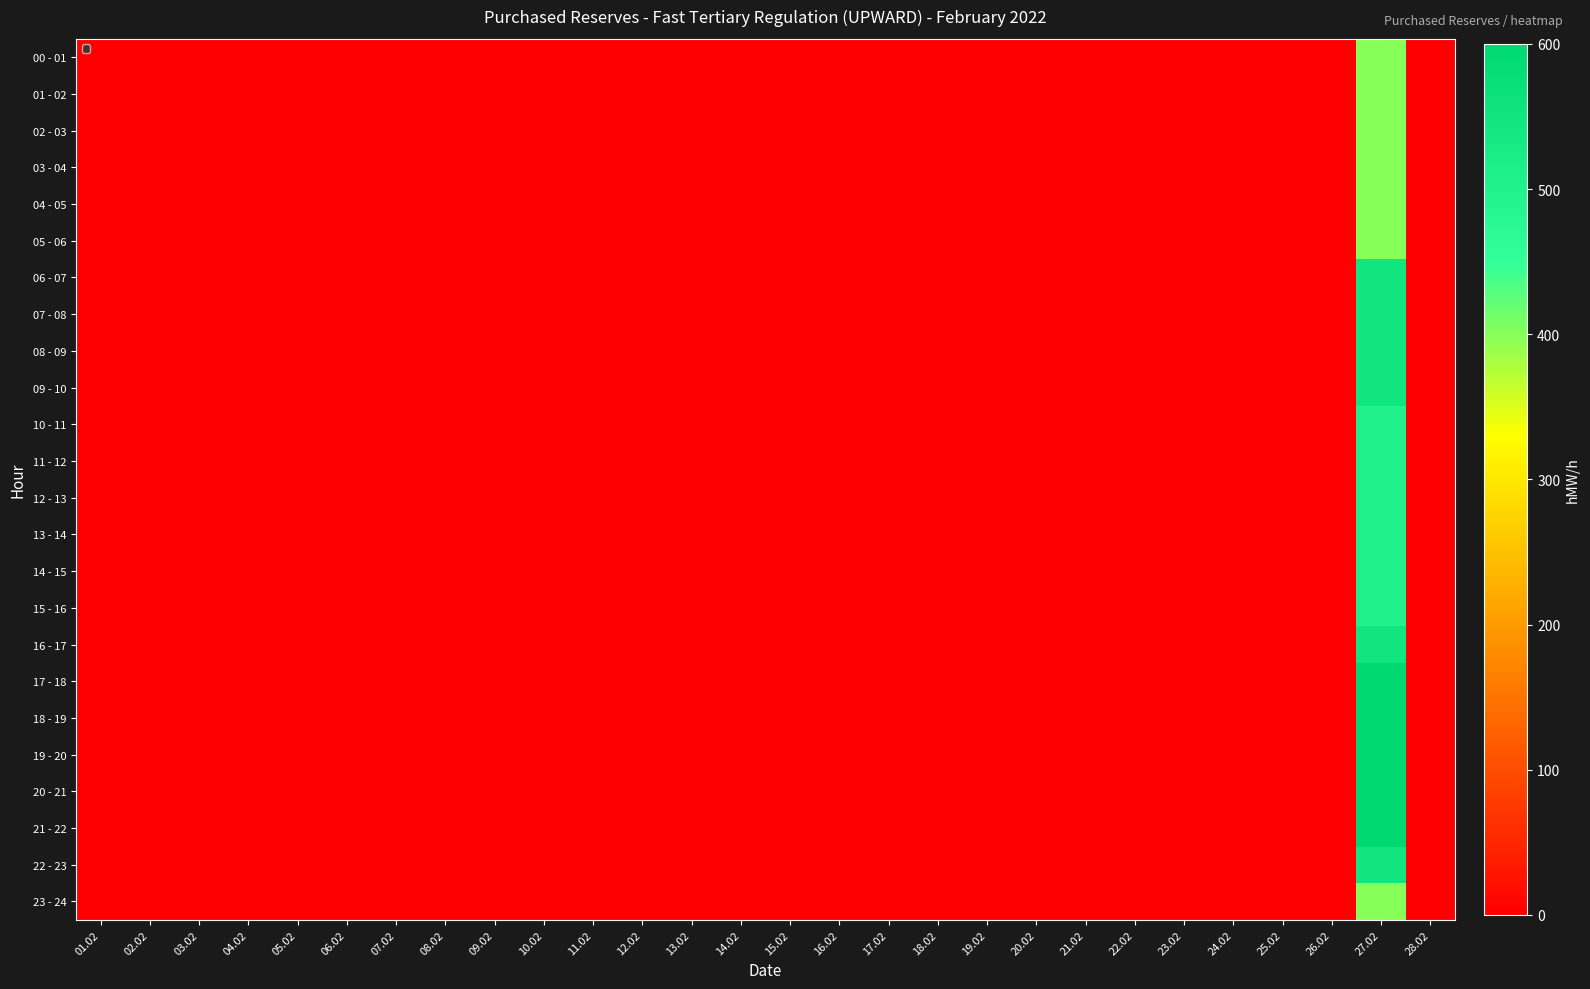

Between 21.02 and 27.02, which series saw the biggest shift?

17 - 18